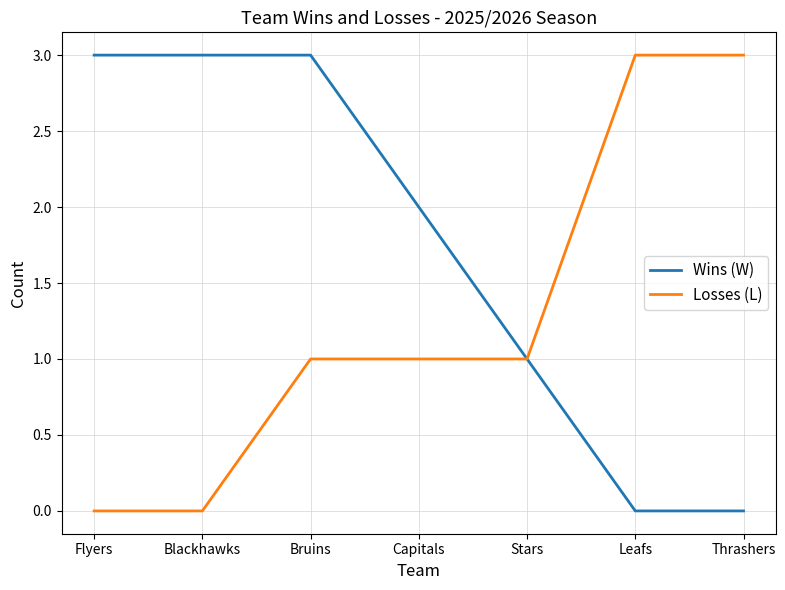

What is the sum of all Wins (W) values?

12